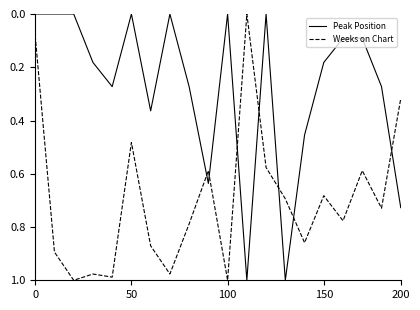

After their last crossing, which series has the higher values: Weeks on Chart or Peak Position?

Peak Position